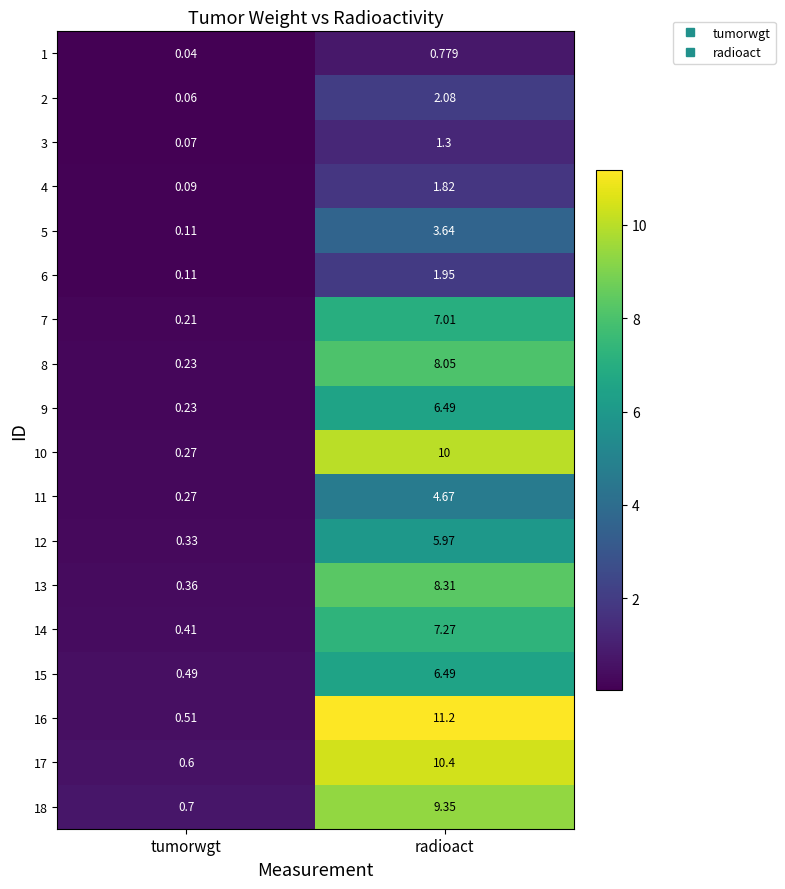

What is the spread (max minus min) of values at radioact?

10.4